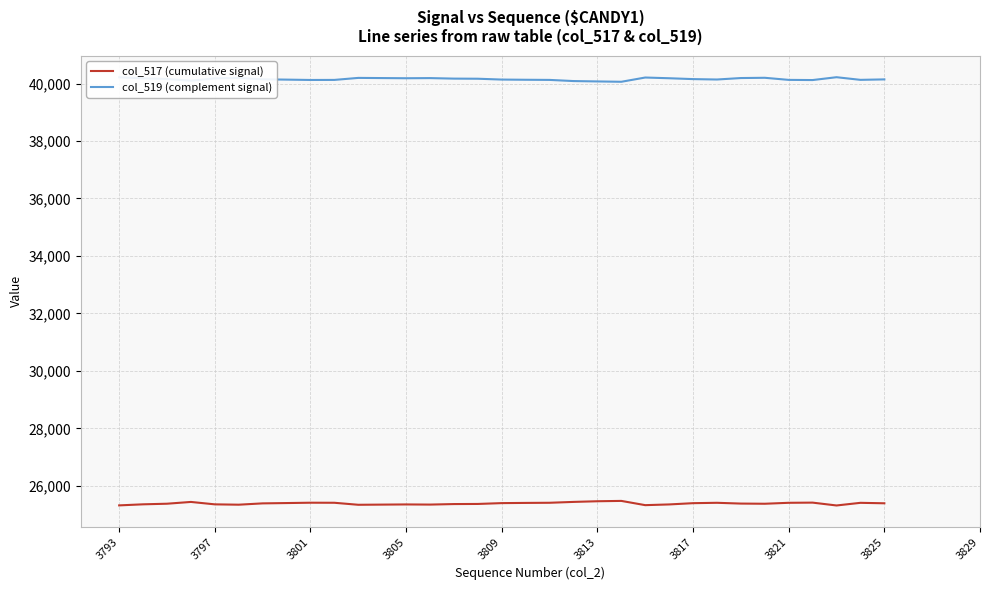

Rank the series by their average value, from highest to lowest.

col_519 (complement signal), col_517 (cumulative signal)